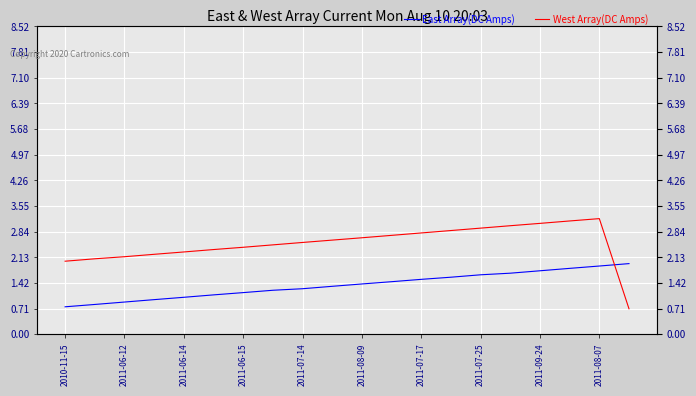

Which series has the largest total across all categories?

West Array(DC Amps)